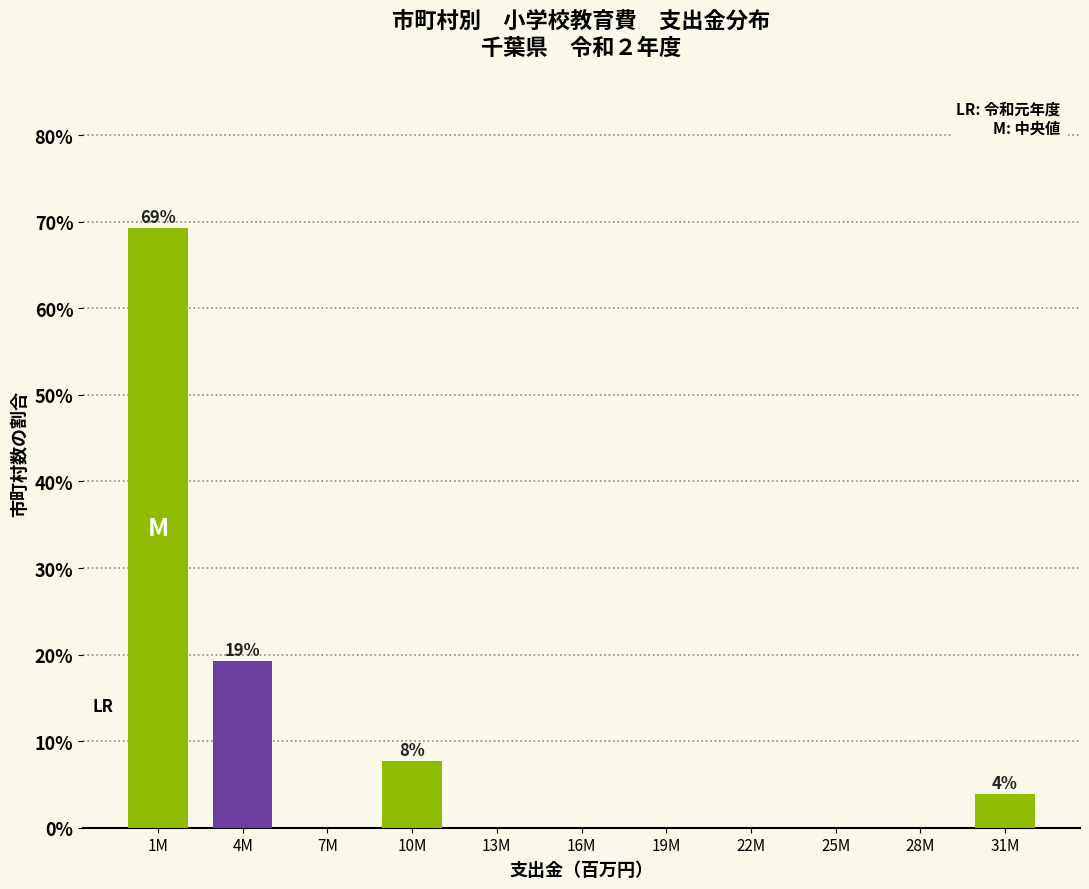

Reading left to right, transcribe all the data shown in this chart.

1M=69.2	4M=19.2	7M=0.0	10M=7.7	13M=0.0	16M=0.0	19M=0.0	22M=0.0	25M=0.0	28M=0.0	31M=3.8